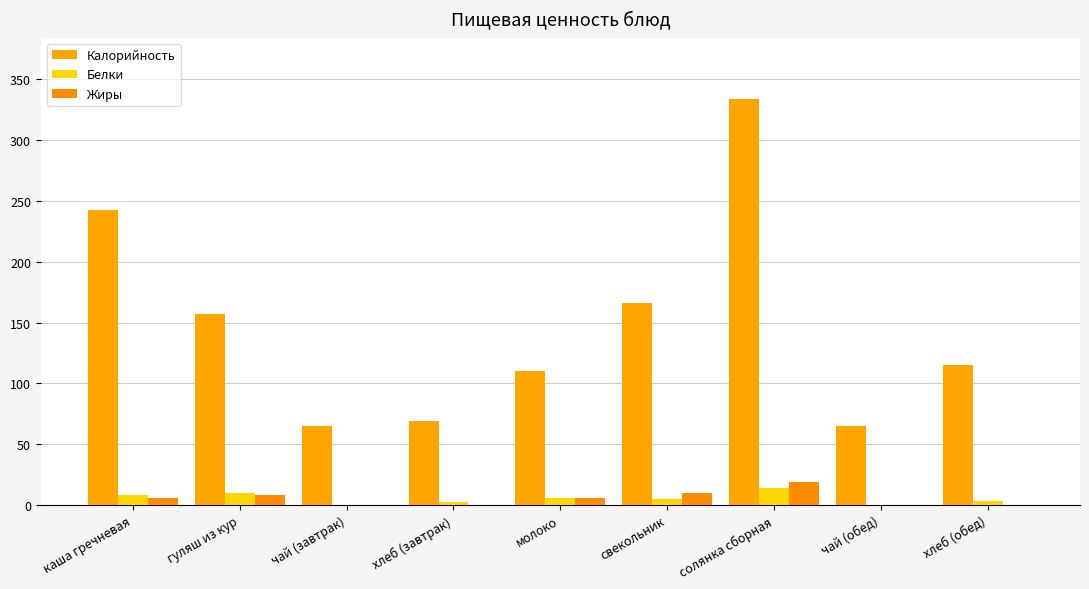

Is it true that Калорийность equals 333.8 at солянка сборная?

True